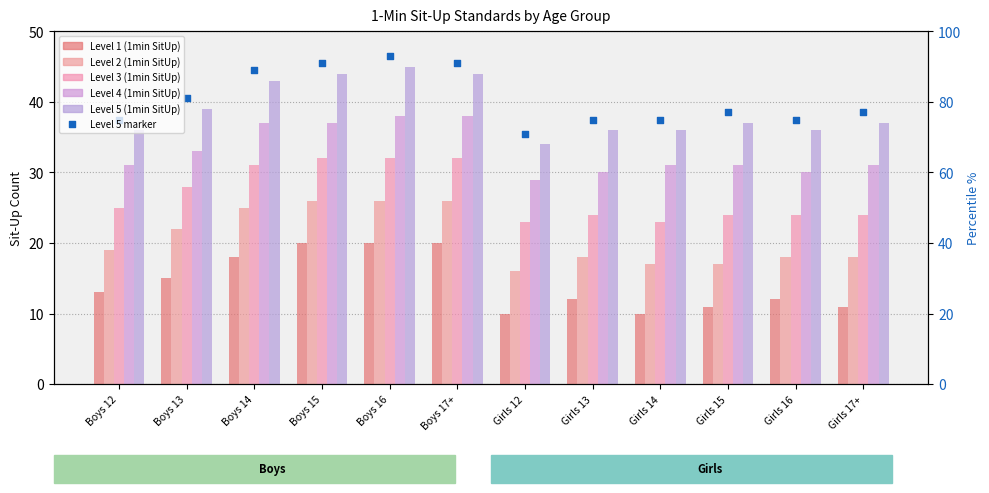

Is the value of Level 2 (1min SitUp) at Girls 12 greater than the value of Level 5 (1min SitUp) at Boys 16?

No